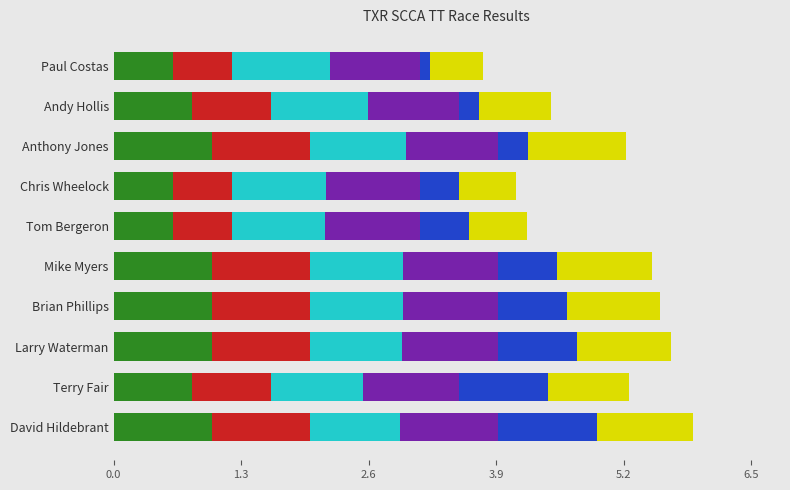

What is the total value across all series at Andy Hollis?

4.5